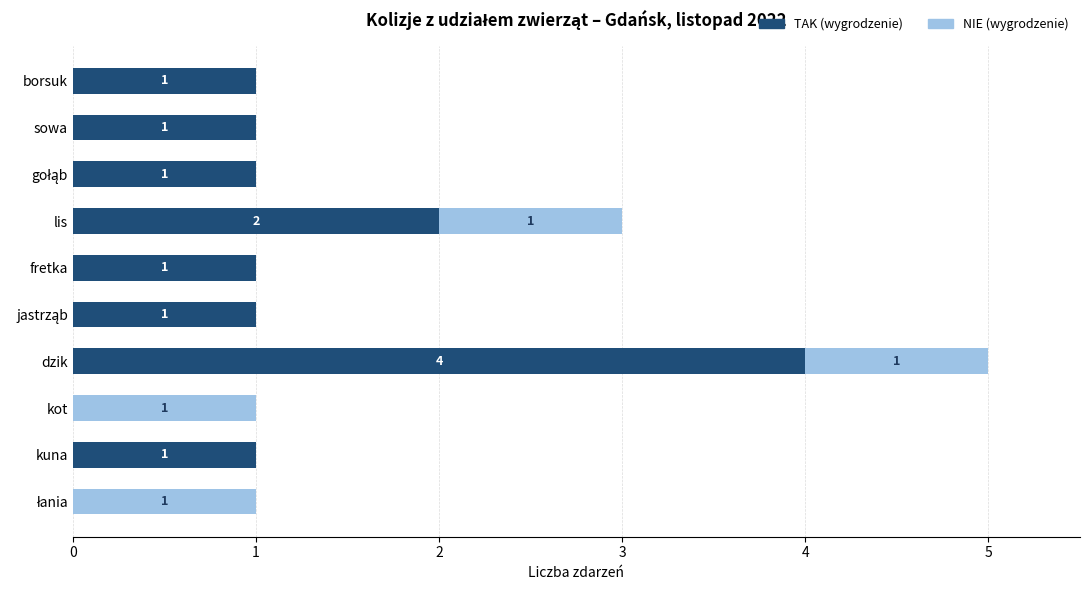

At which label is TAK (wygrodzenie) closest to 2?

lis